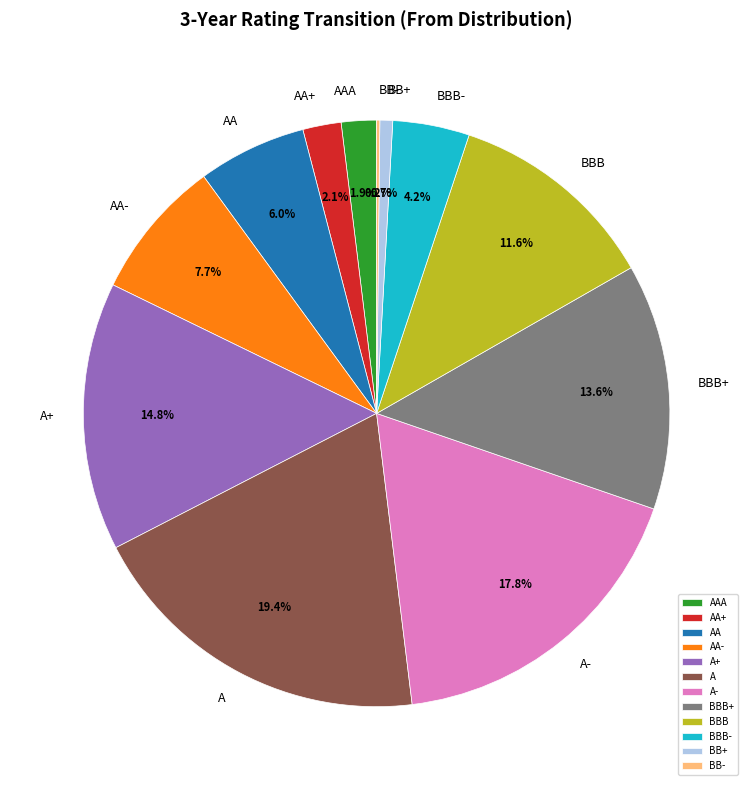

What is the largest slice in the pie chart?

A